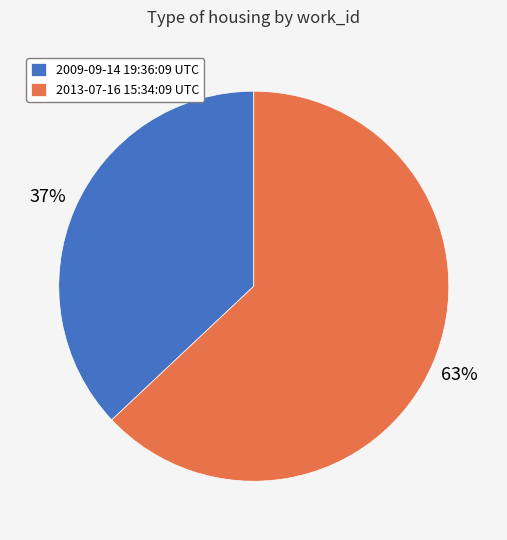

Which slice represents more than half of the pie?

2013-07-16 15:34:09 UTC